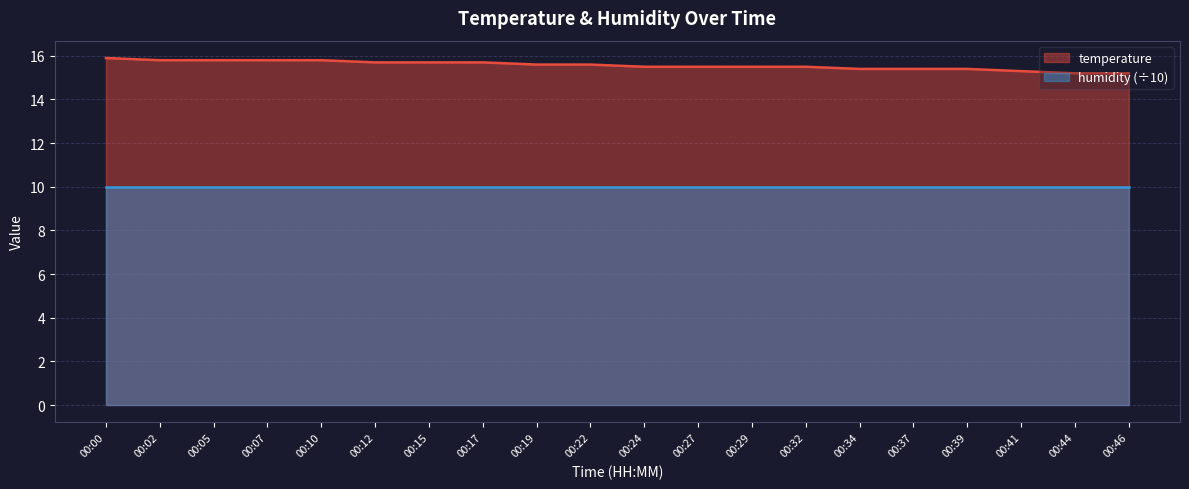

True or false: temperature and humidity (÷10) intersect in this chart.

False